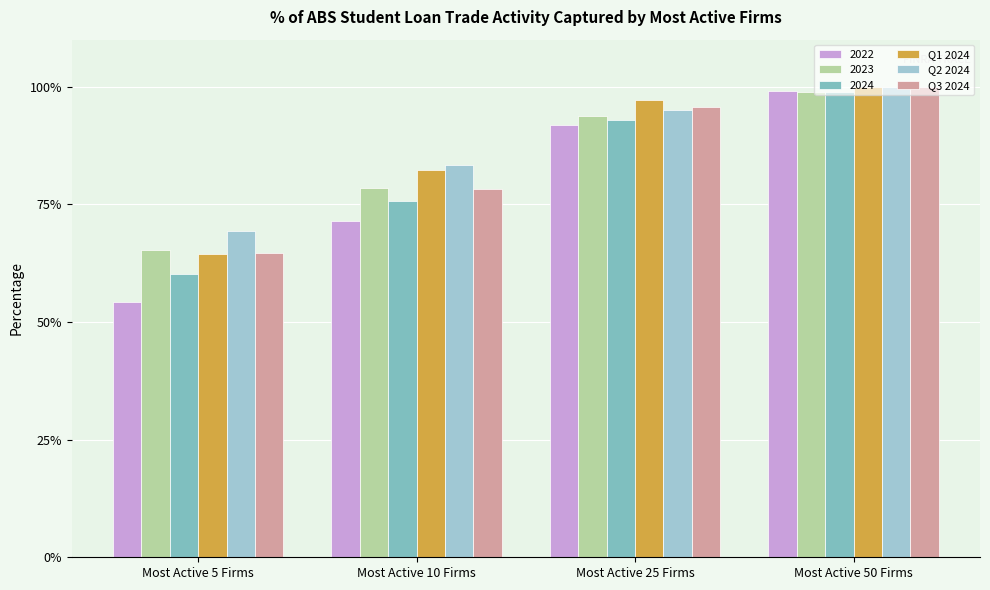

What is the difference between the maximum and minimum values in the Q2 2024 series?

0.3